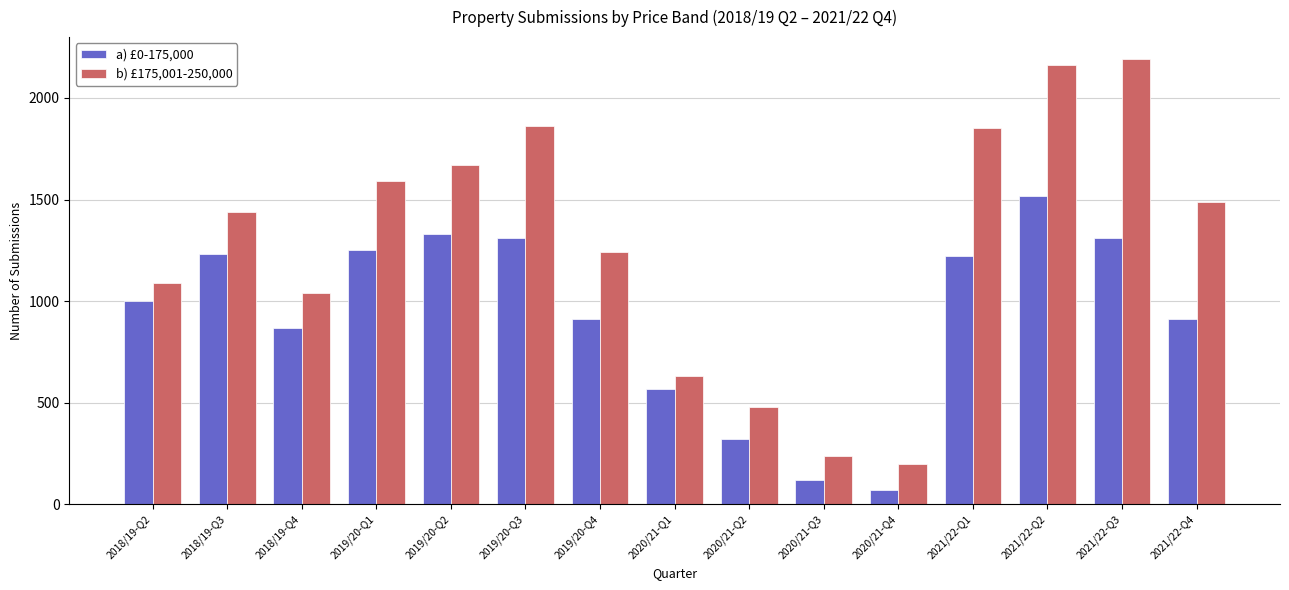

The a) £0-175,000 series shows 1513 at 2019/20-Q4. True or false?

False